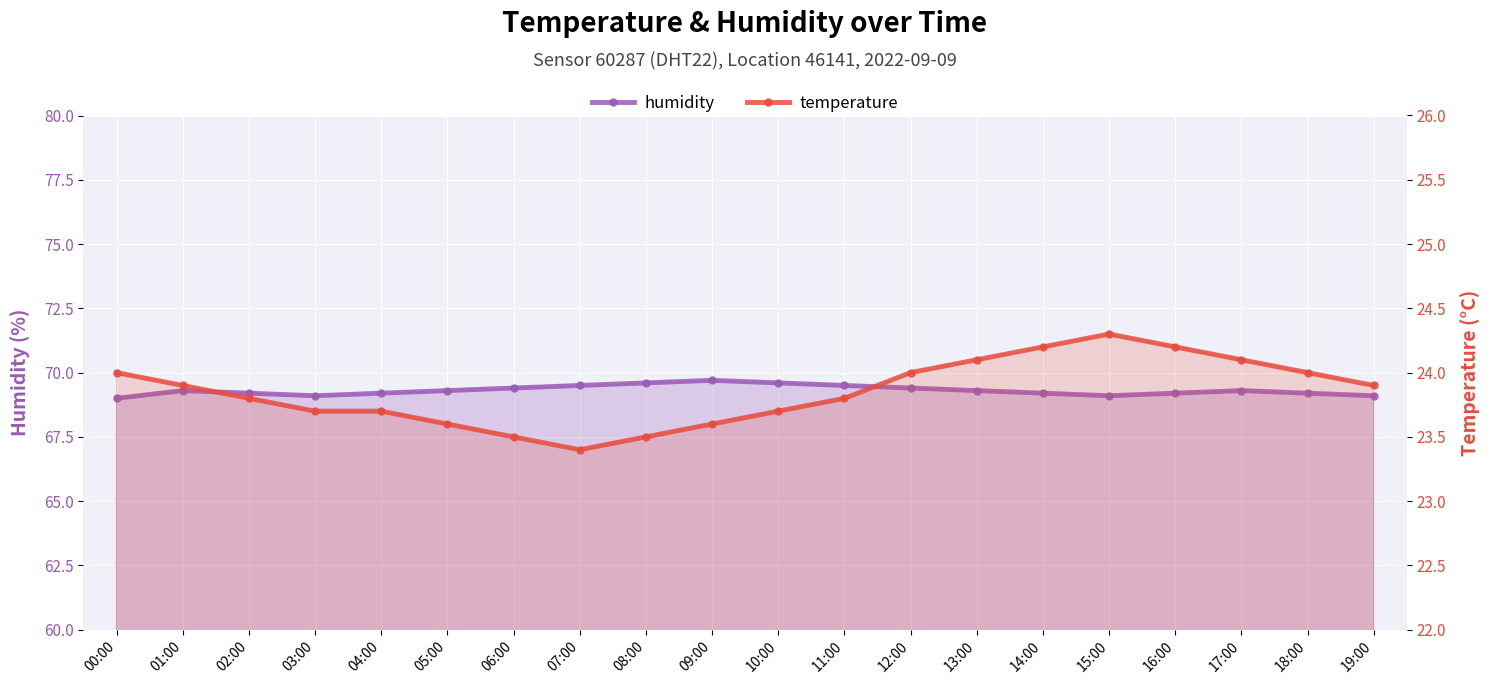

At how many categories does at least one series exceed 34?

20